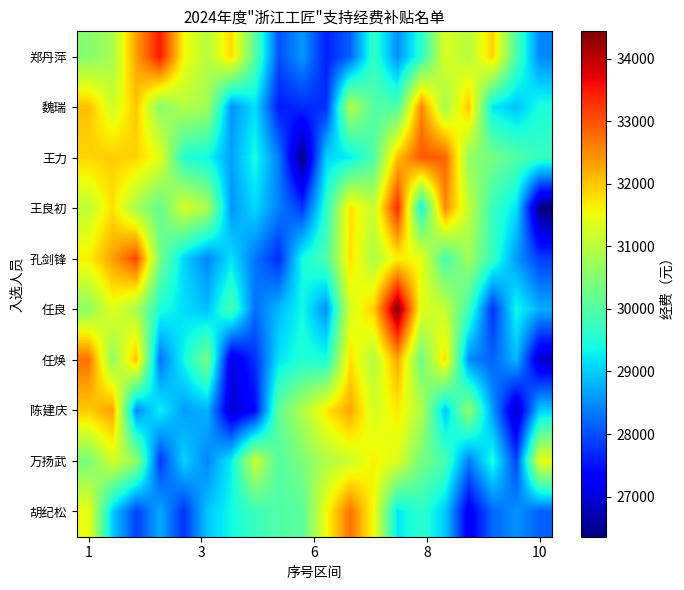

Reading left to right, extract all data points from this chart.

郑丹萍: 30496.7	30820.6	32330.6	33518.0	31584.4	30962.8	31861.5	30065.9	28016.9	28587.5	27618.7	28123.2	29683.1	28517.0	29589.1	31313.7	30965.9	31911.2	29916.2	28437.4
魏瑞: 32056.7	31208.9	31994.6	30522.9	30947.0	30780.9	28533.5	29152.0	27567.0	27716.0	27733.8	30923.1	30020.1	29930.5	32523.4	30776.2	32013.2	29210.2	28920.7	29463.9
王力: 31867.8	31953.8	31883.5	31425.3	29552.5	29363.3	28654.3	29420.6	28356.2	26385.3	29061.6	29250.6	29946.2	32069.6	32966.8	32871.1	30629.6	30329.0	29982.6	29725.4
王良初: 31087.5	31785.2	30786.3	30154.7	31291.0	30845.2	28552.5	29100.3	28396.7	27809.4	29613.6	31771.1	31121.1	33362.1	29378.1	32531.1	31089.1	29750.5	29176.7	26356.8
孔剑锋: 31644.4	32340.4	33094.9	30336.5	29074.8	28438.6	29172.3	28328.9	27703.3	29411.9	29930.9	31778.3	30885.3	31648.7	31489.4	29862.4	30741.9	29717.5	28605.4	27852.1
任良: 30579.6	31397.9	30854.2	29480.0	29137.1	28890.4	29931.1	28256.7	28846.5	29366.7	28511.5	31287.5	31936.2	34442.0	31404.6	31125.8	29815.0	27743.3	29383.4	28752.0
任焕: 32738.7	30582.0	32072.8	28282.7	29363.1	30358.1	27017.1	27769.2	29170.4	29530.2	29437.6	31769.4	30934.8	32277.9	30250.4	31798.8	28483.8	28142.6	28851.6	26861.1
陈建庆: 31953.9	32338.1	28475.7	29299.6	28623.3	28794.4	26911.4	27417.0	30157.6	30920.1	31708.4	32282.3	31259.8	31701.0	30931.3	28937.0	30615.6	28628.3	26819.6	29010.9
万扬武: 30376.2	31265.6	30647.5	27803.8	29060.2	28447.9	29276.5	31149.0	29987.7	30403.1	30907.9	31182.1	31632.1	31343.2	30326.2	29912.1	28357.3	29462.7	27896.7	31483.9
胡纪松: 31480.4	29026.1	27869.4	28739.3	27776.7	28947.1	29371.9	29761.0	29962.9	30072.5	31529.8	32737.9	31540.0	29200.0	29629.7	28985.6	27202.9	28195.4	28534.2	28140.6